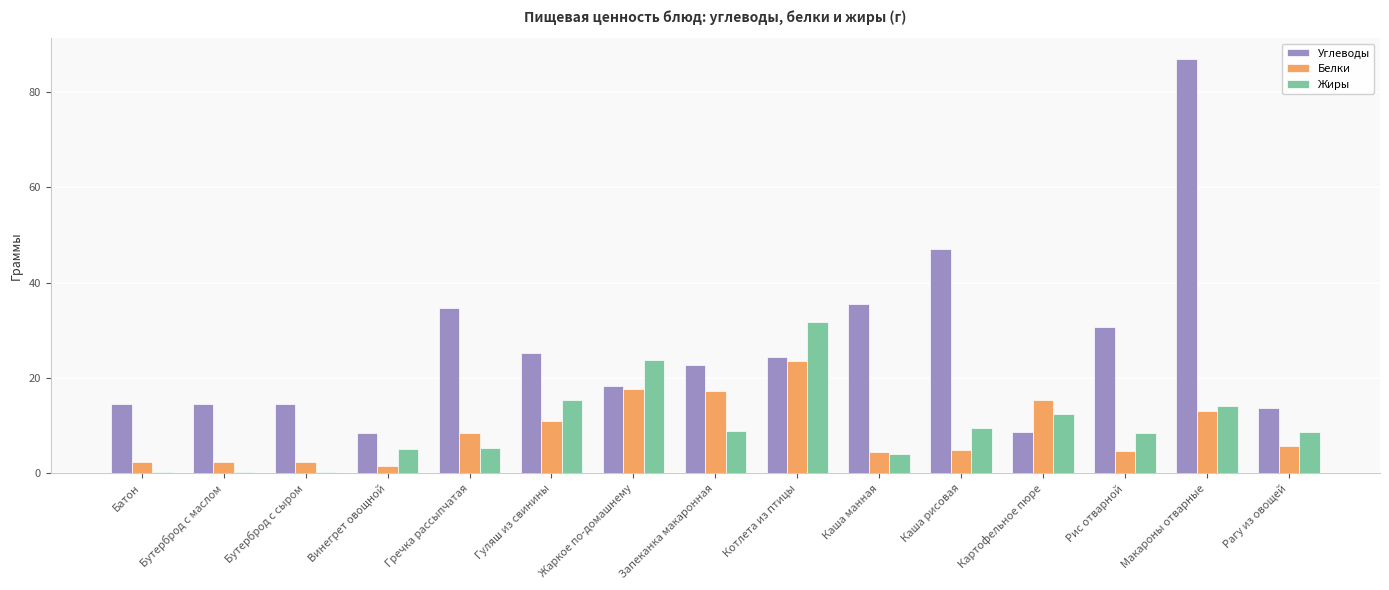

Which series changed the most between Жаркое по-домашнему and Запеканка макаронная?

Жиры